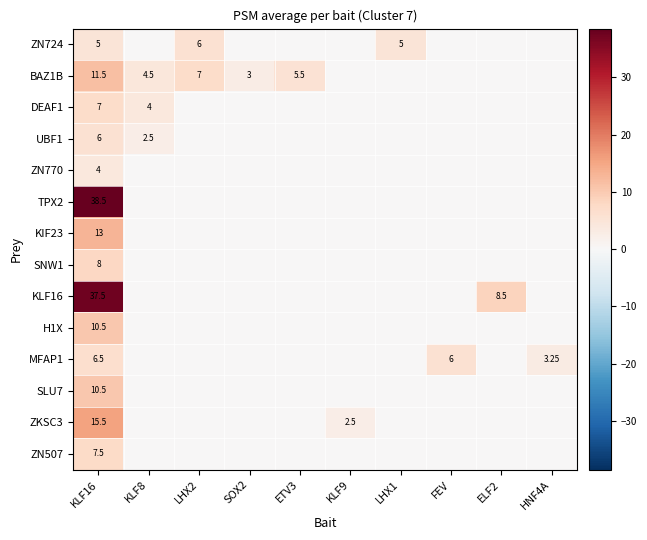

Is the value of UBF1 at ELF2 greater than the value of ZN507 at FEV?

No